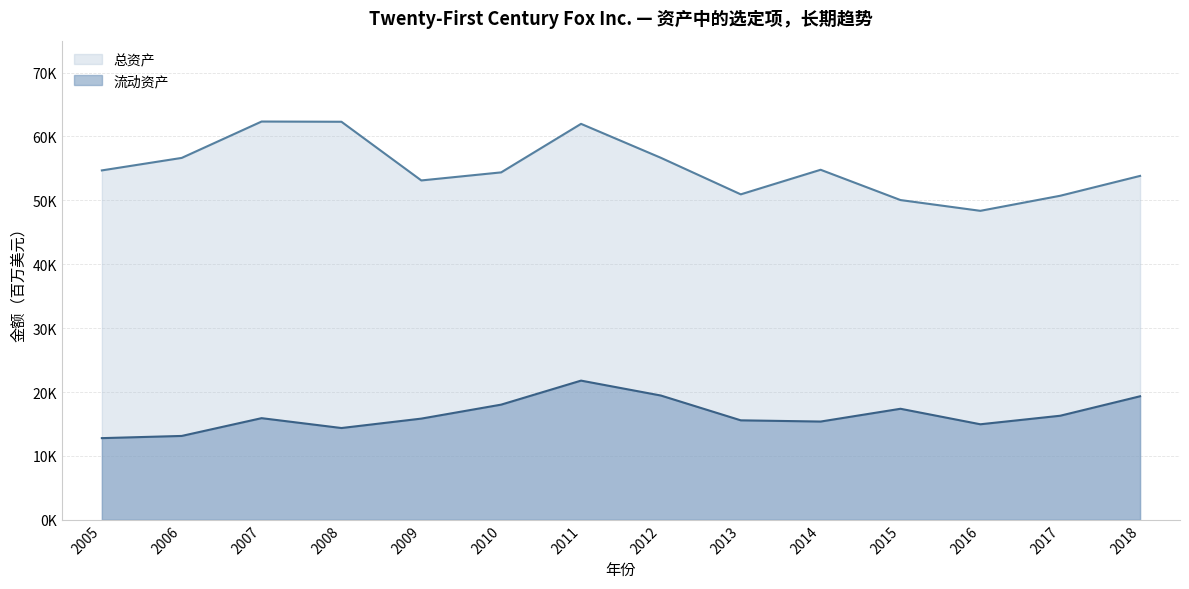

How many distinct data groups are displayed?

2